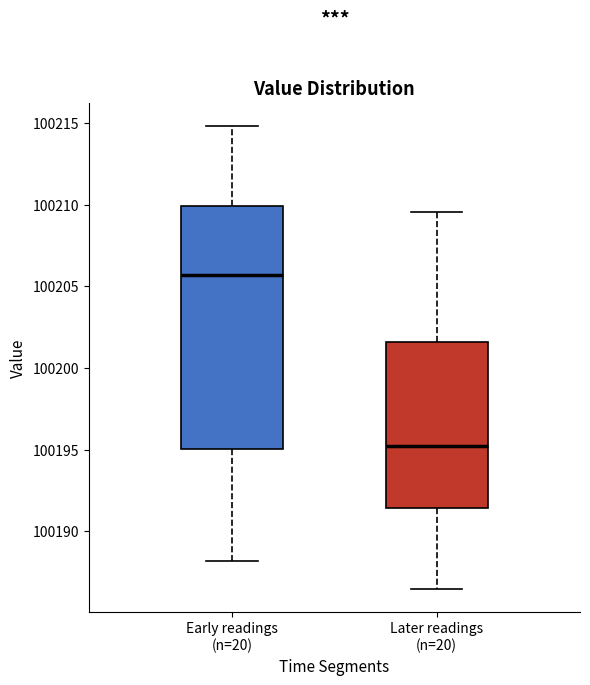

Where is the upper edge of the box for Early readings (n=20) on the y-axis? The values are not printed on the chart, so give them approximately, as read against the axis.

100210.0